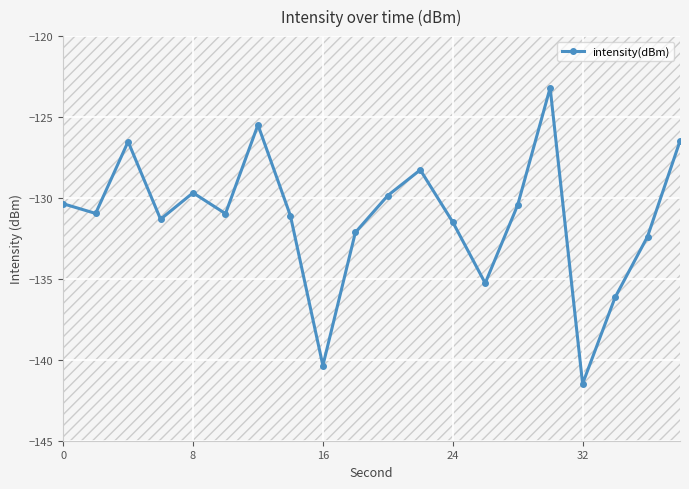

What is the minimum value shown in the chart?

-141.5